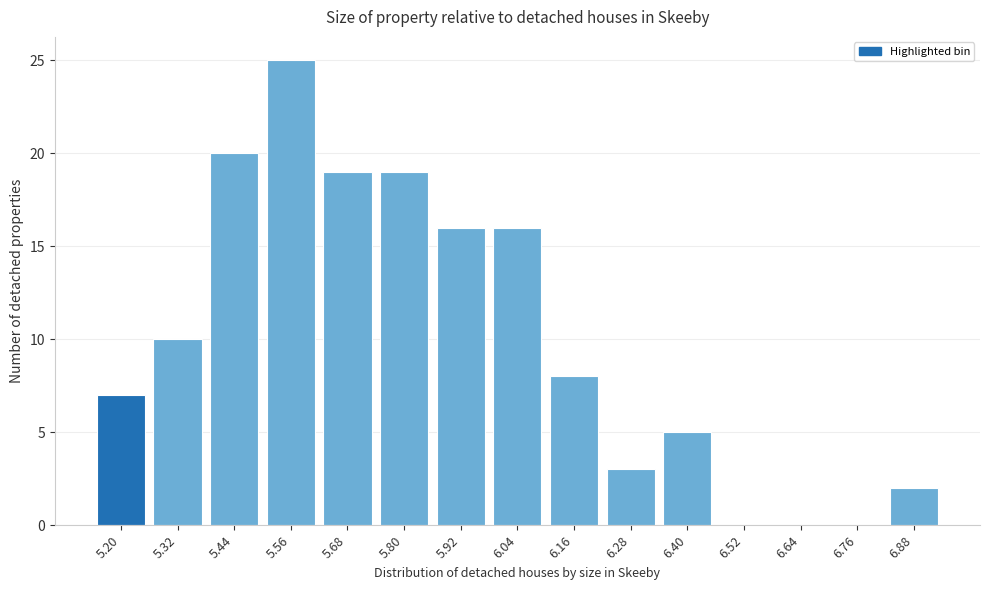

Reading right to left, list all the values displayed in this chart.

6.88=2	6.76=0	6.64=0	6.52=0	6.40=5	6.28=3	6.16=8	6.04=16	5.92=16	5.80=19	5.68=19	5.56=25	5.44=20	5.32=10	5.20=7